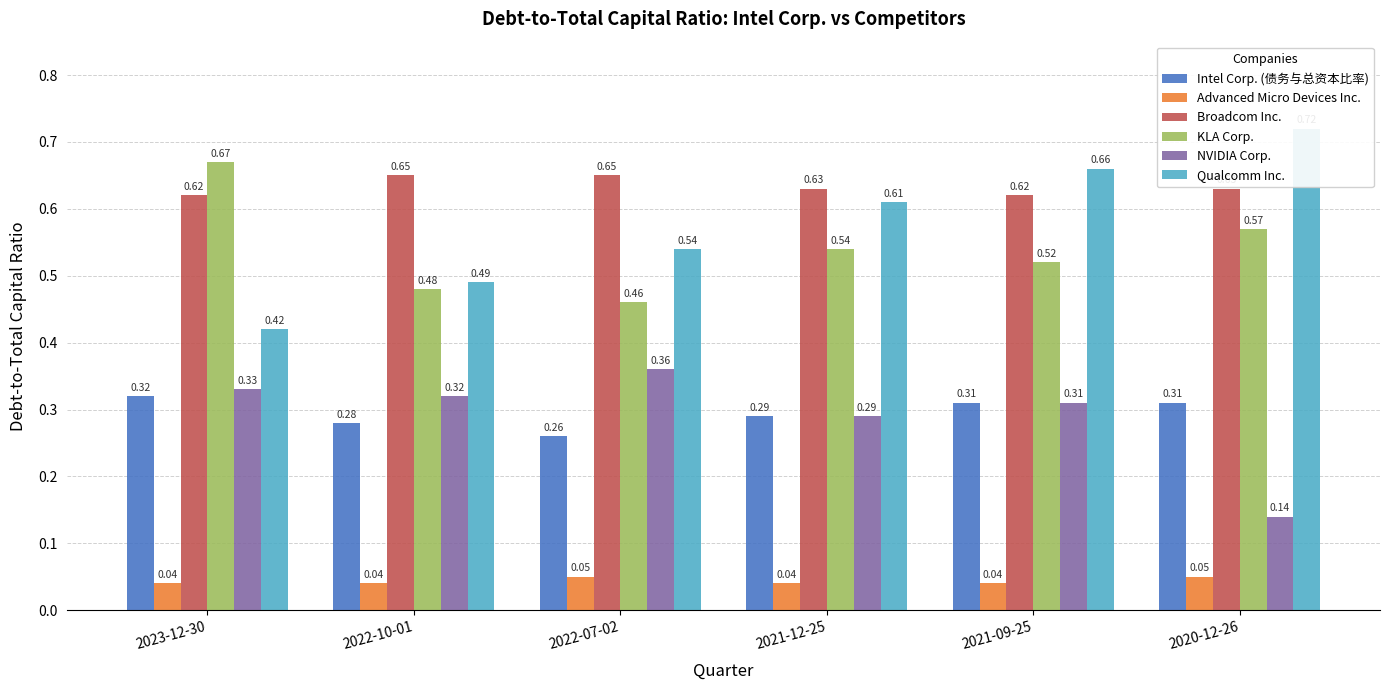

The Broadcom Inc. series shows 0.6 at 2021-12-25. True or false?

True